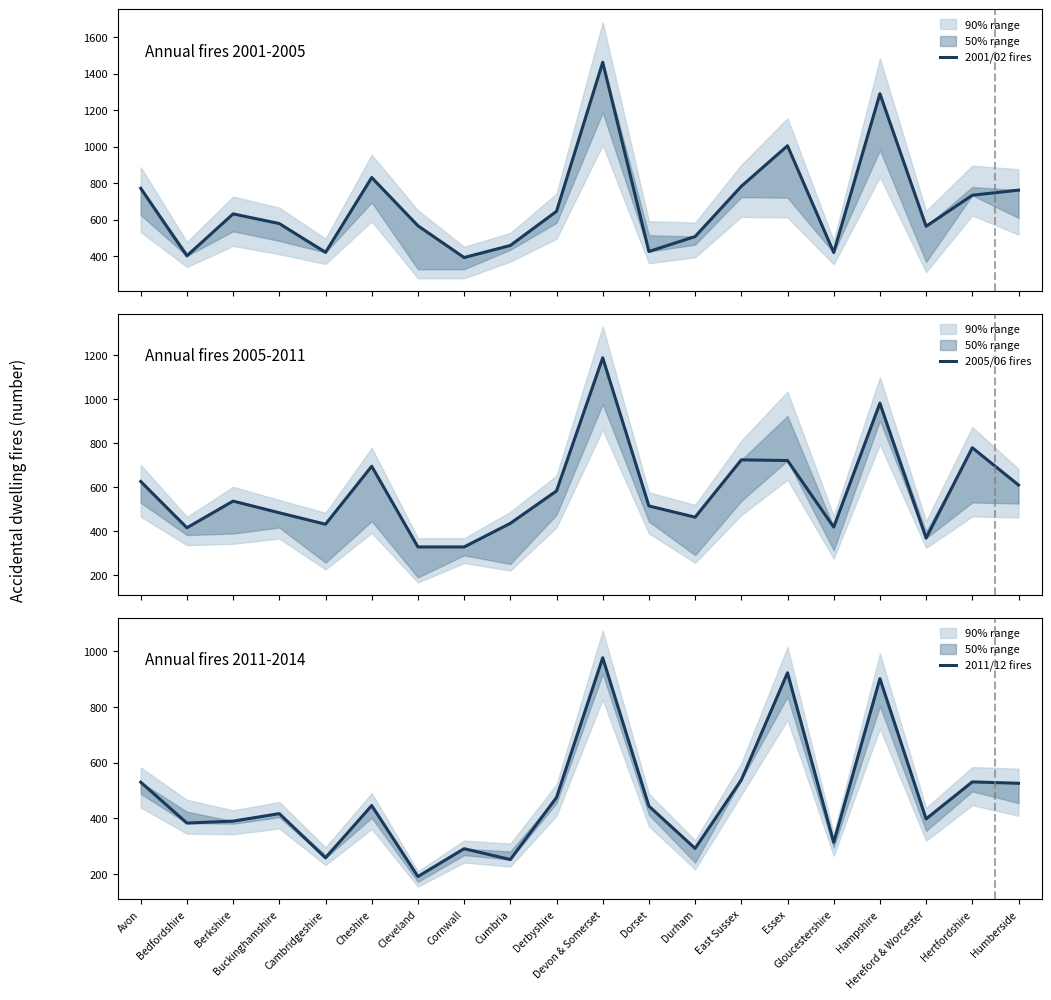

Between which two adjacent categories do 2005/06 fires and 2001/02 fires first intersect?

Avon and Bedfordshire